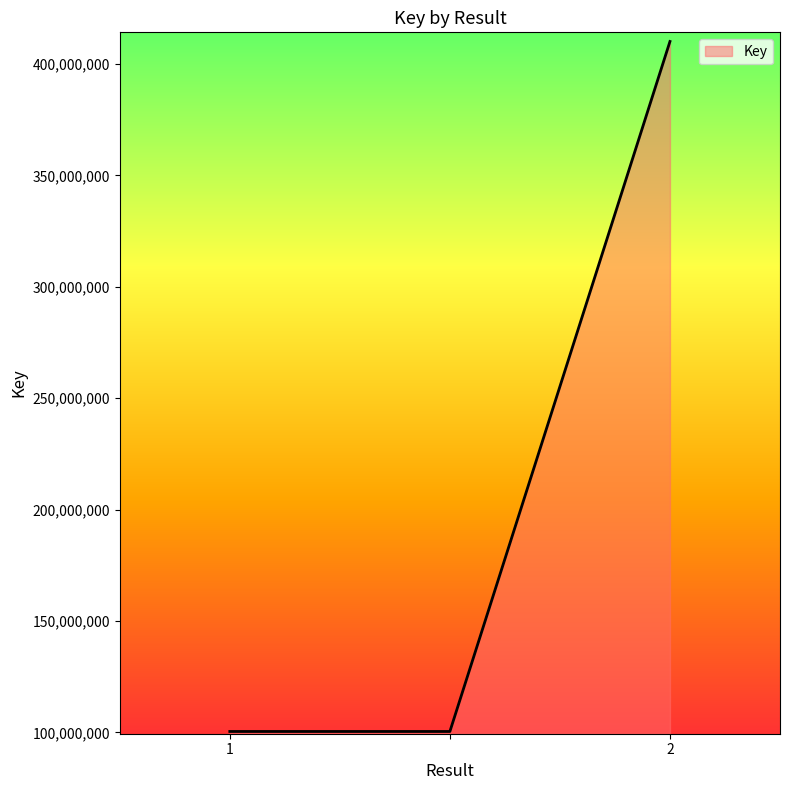

Reading left to right, list all the values displayed in this chart.

100434563	100434563	410052674